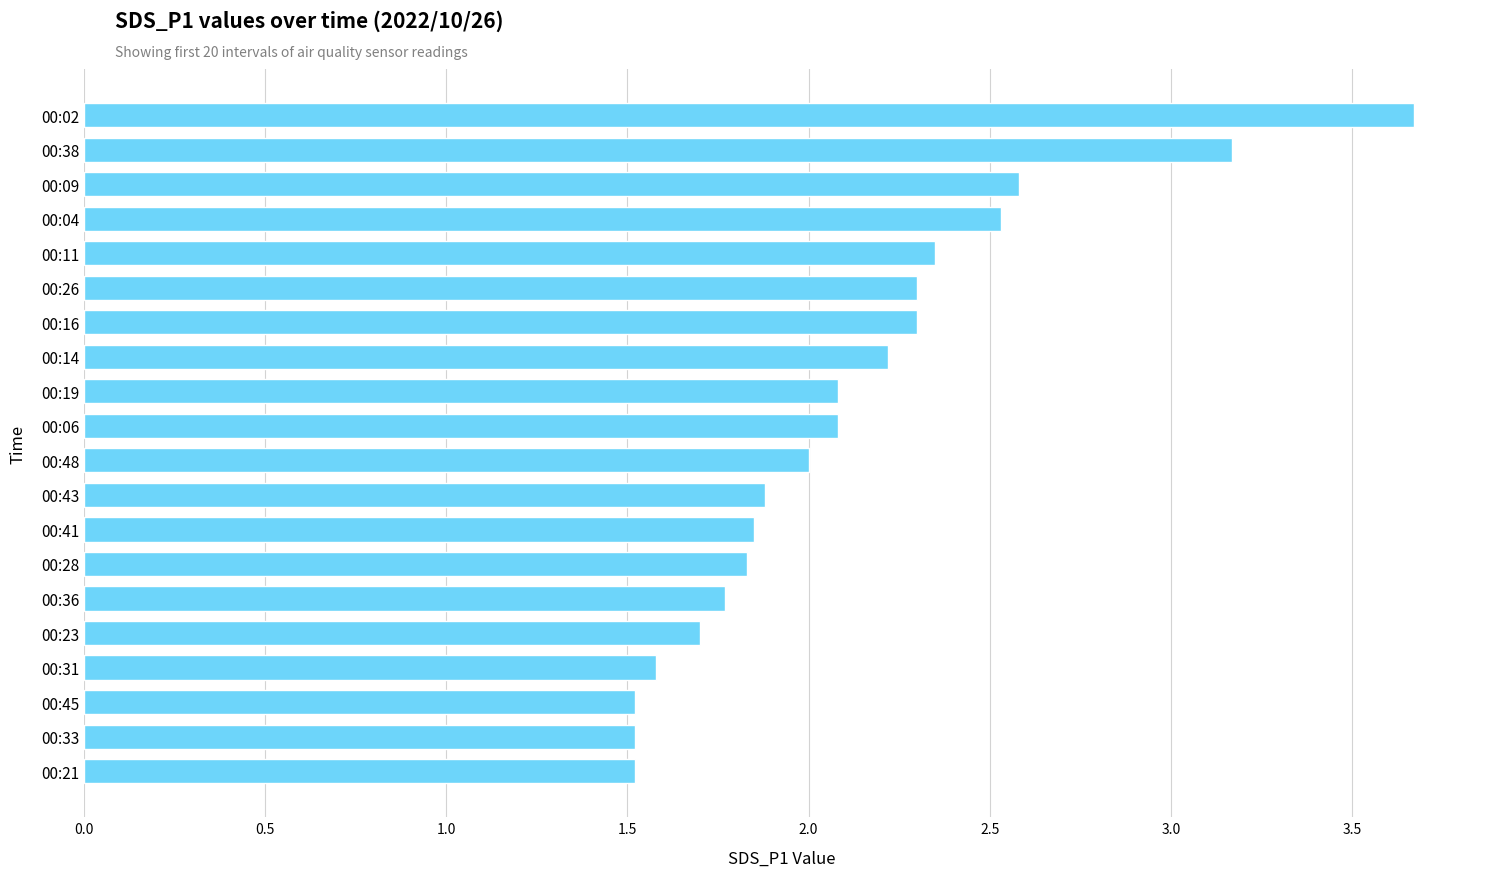

What is the ratio of the value at 00:33 to the value at 00:23?

0.9